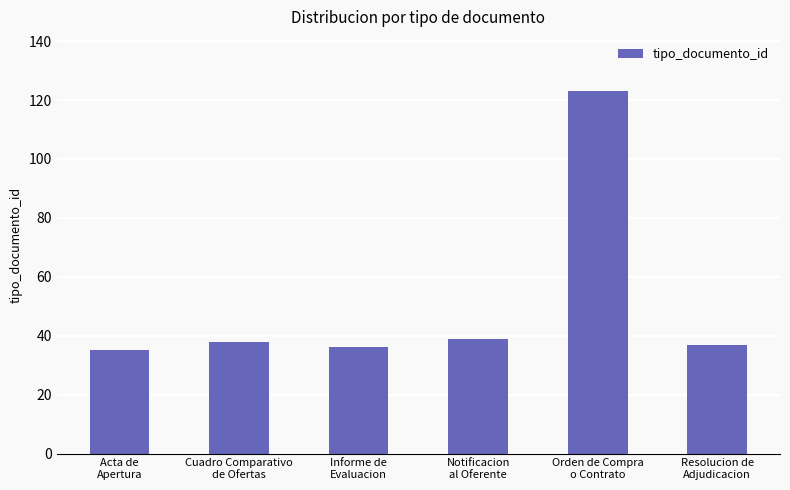

What is the difference between the values at Acta de
Apertura and Resolucion de
Adjudicacion?

2